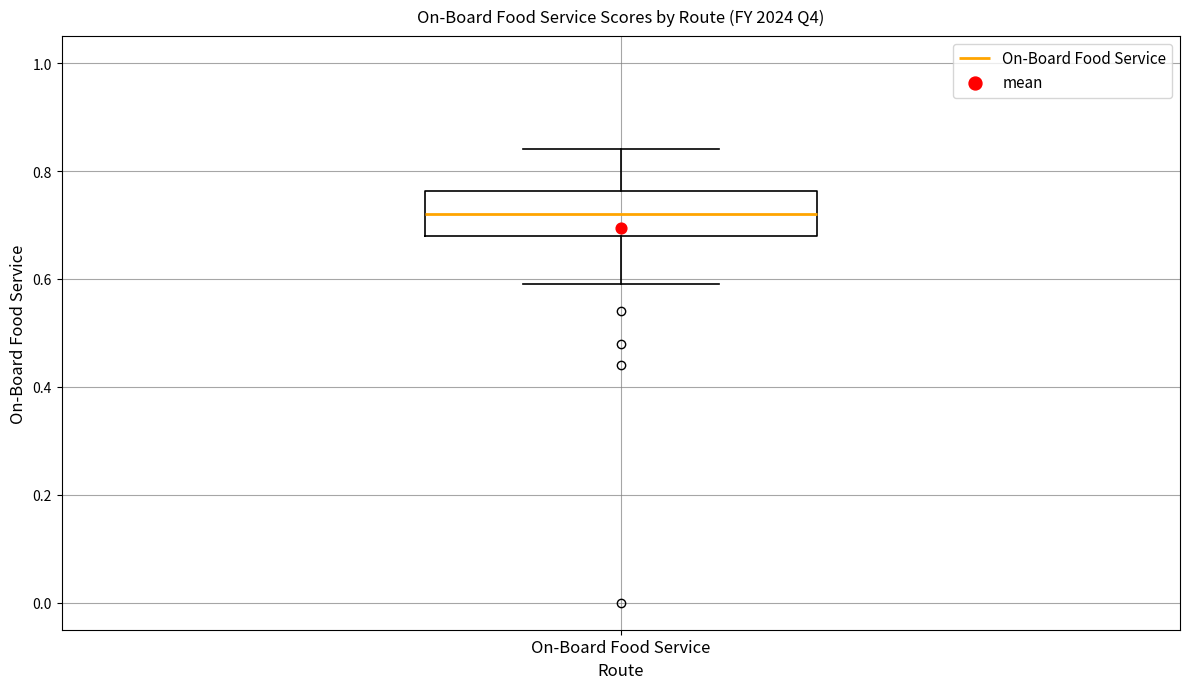

Where does the lower whisker of the box for On-Board Food Service end on the y-axis? The values are not printed on the chart, so give them approximately, as read against the axis.

0.60